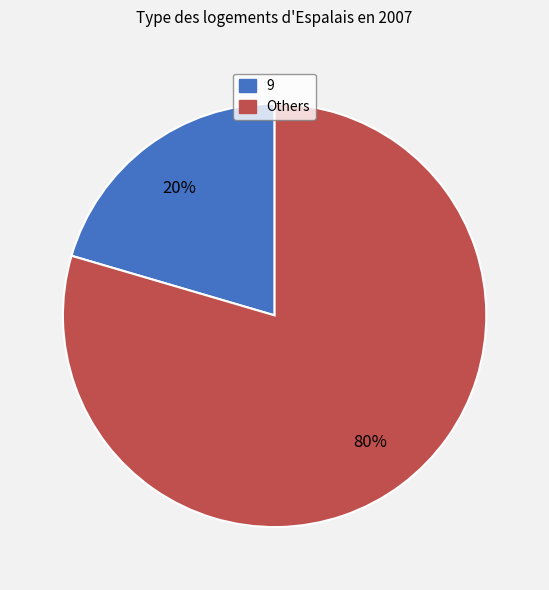

Is it true that 9 is 20% of the pie?

True